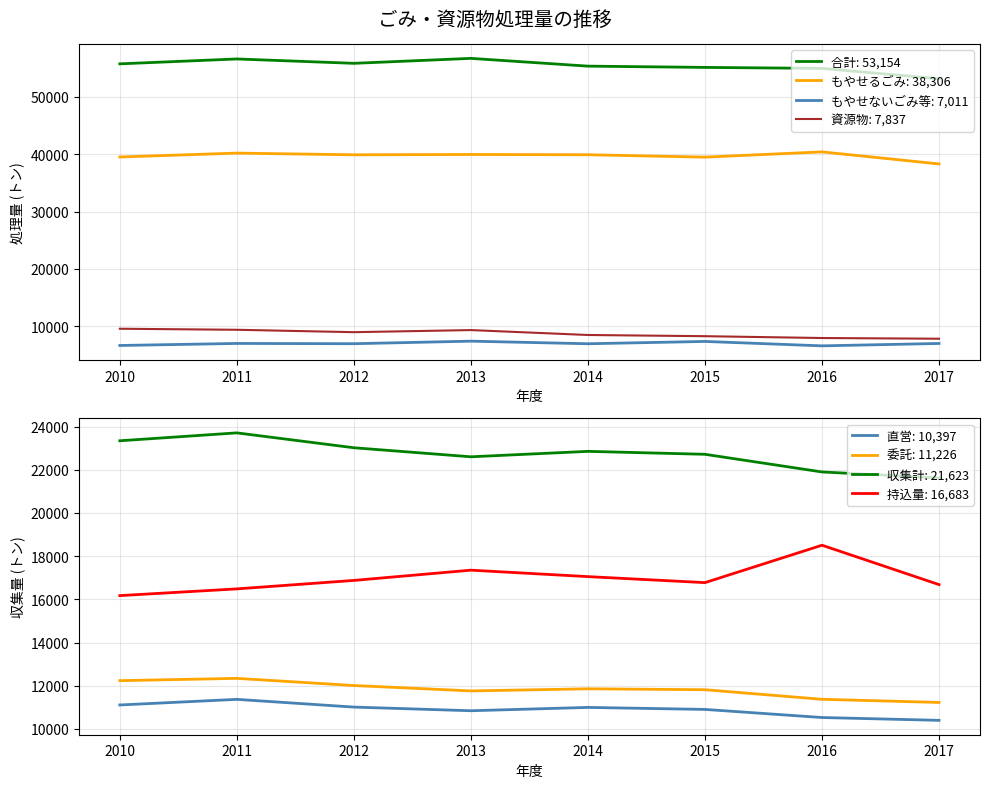

True or false: 合計: 53,154 has a value of 85162 at 2010.

False